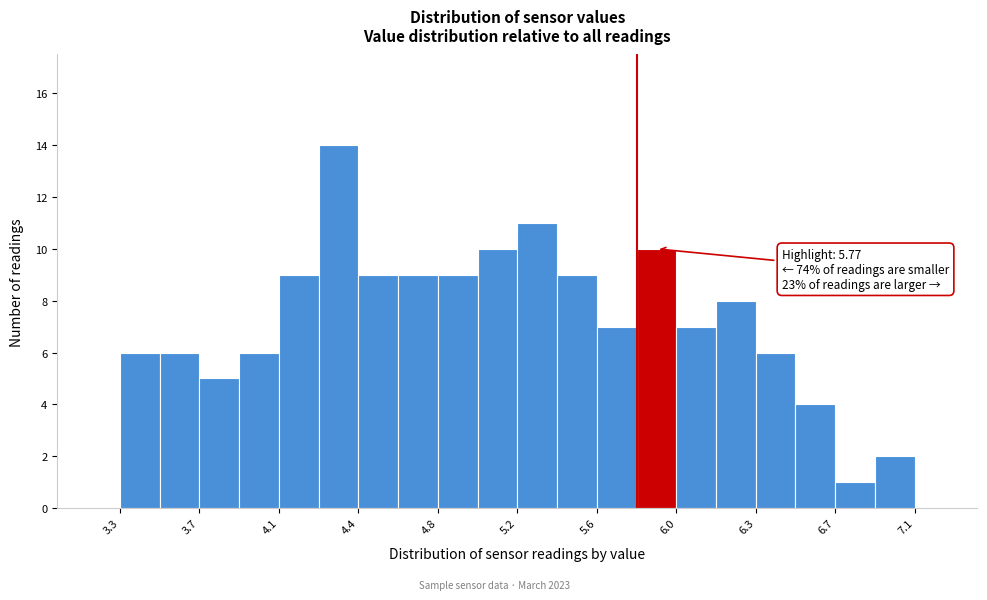

Around what value on the x-axis is the tallest bar? Give the approximate position of its centre, as read against the axis.

4.35